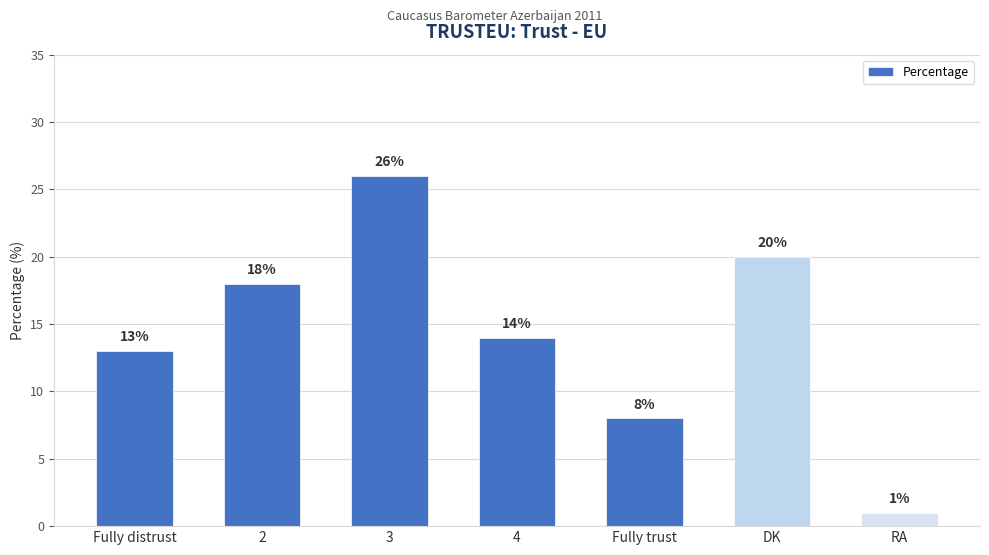

True or false: the data shows 18 at 2.

True